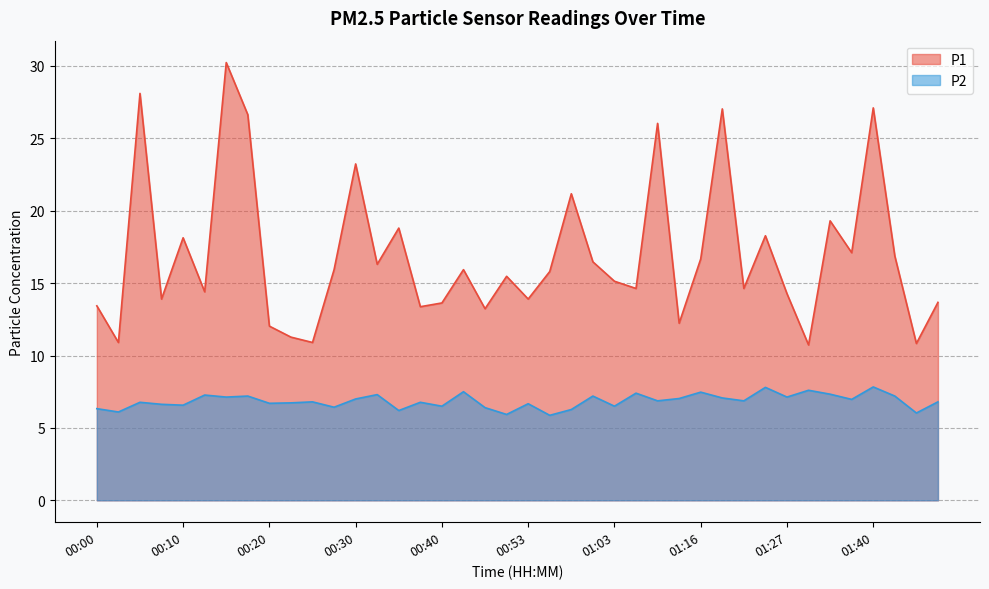

What is the smallest value displayed?

5.9